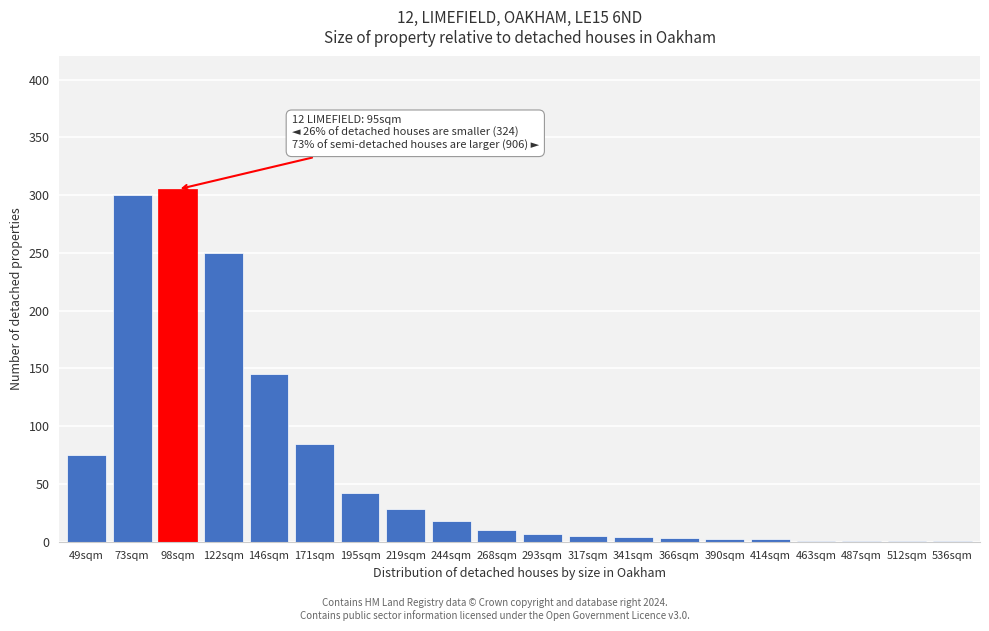

Between 244sqm and 219sqm, which is larger?

219sqm